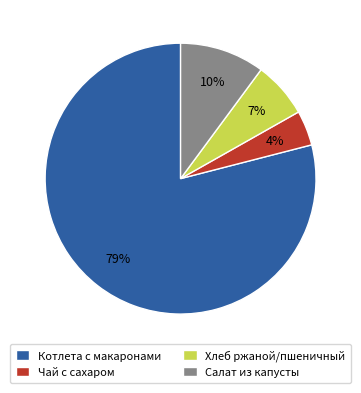

Which category has the smallest portion of the pie?

Чай с сахаром